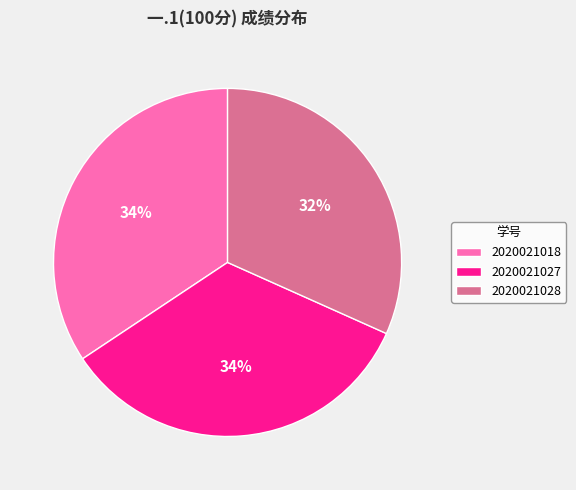

Which category has the smallest portion of the pie?

2020021028